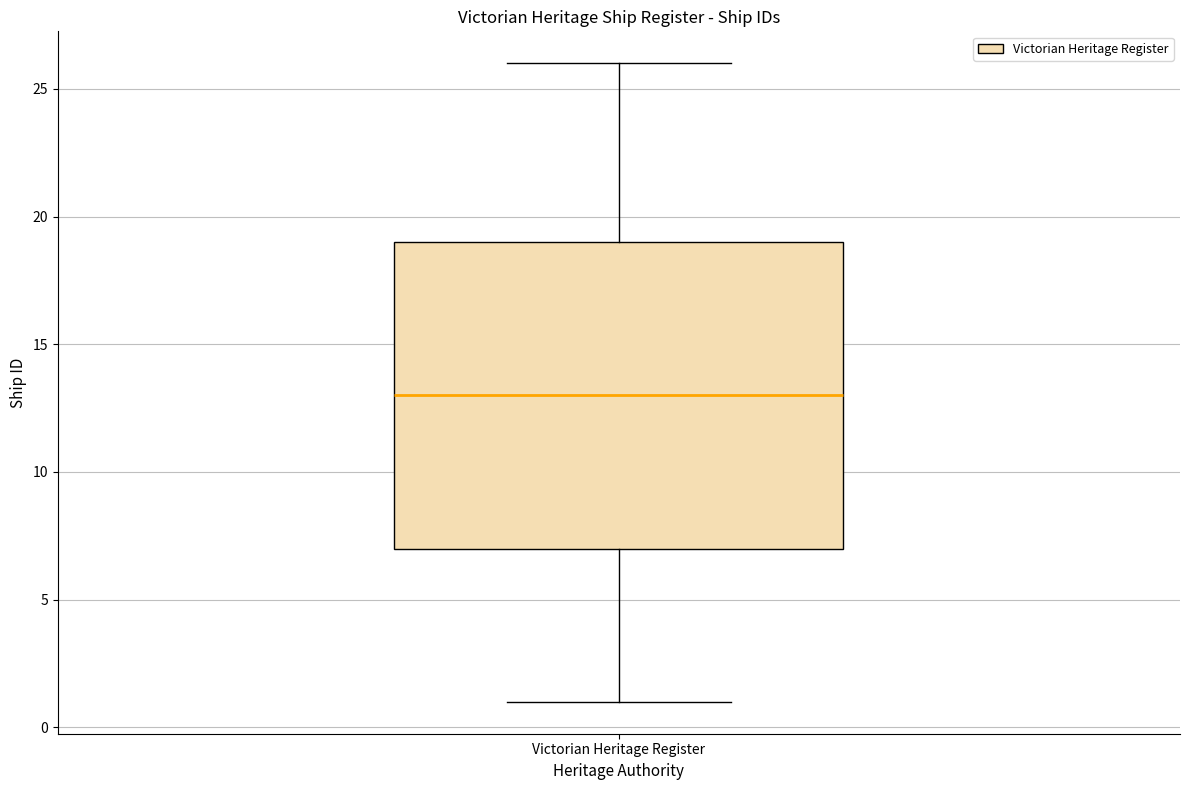

Read this box plot against the y-axis: the position of the median line, the range covered by the box, and the ends of both whiskers. The values are not printed on the chart, so give them approximately, as read against the axis.

median 13, box 7 to 19, whiskers 1 to 26